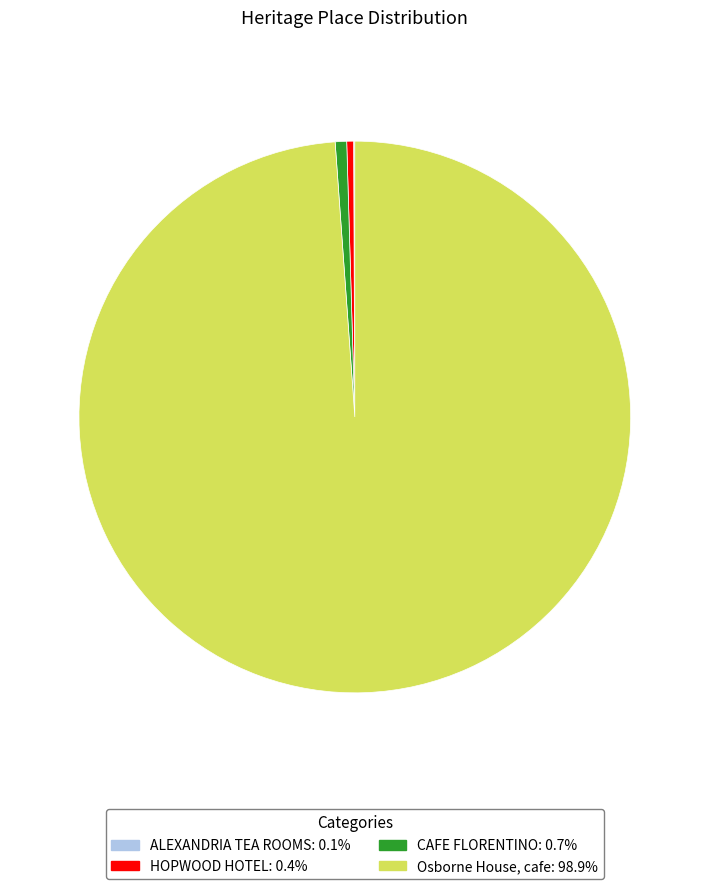

Combined, do CAFE FLORENTINO: 0.7% and HOPWOOD HOTEL: 0.4% account for over 50%?

No